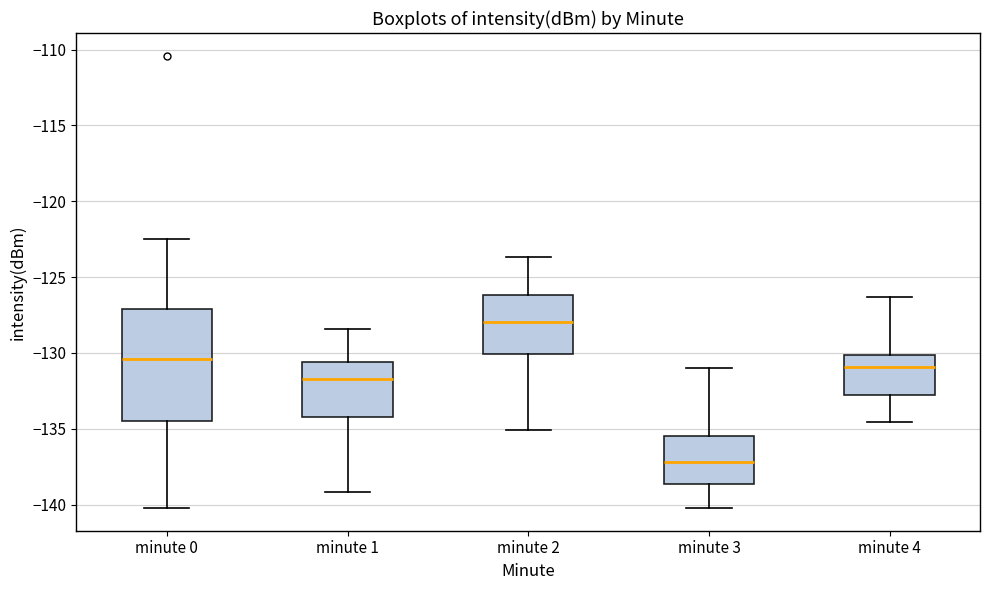

Which box is the tallest, from its lower edge to its upper edge?

minute 0